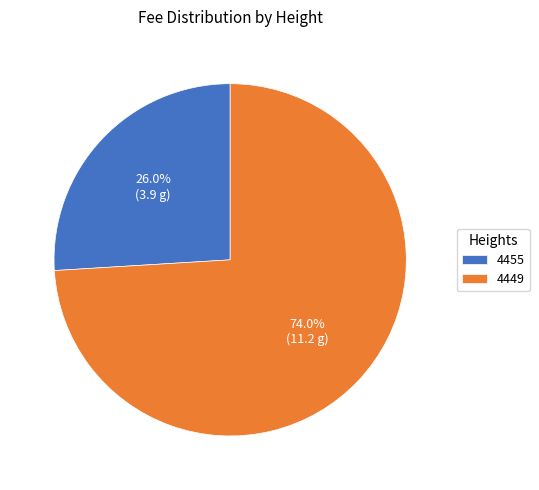

Rank the categories by value from lowest to highest.

4455, 4449